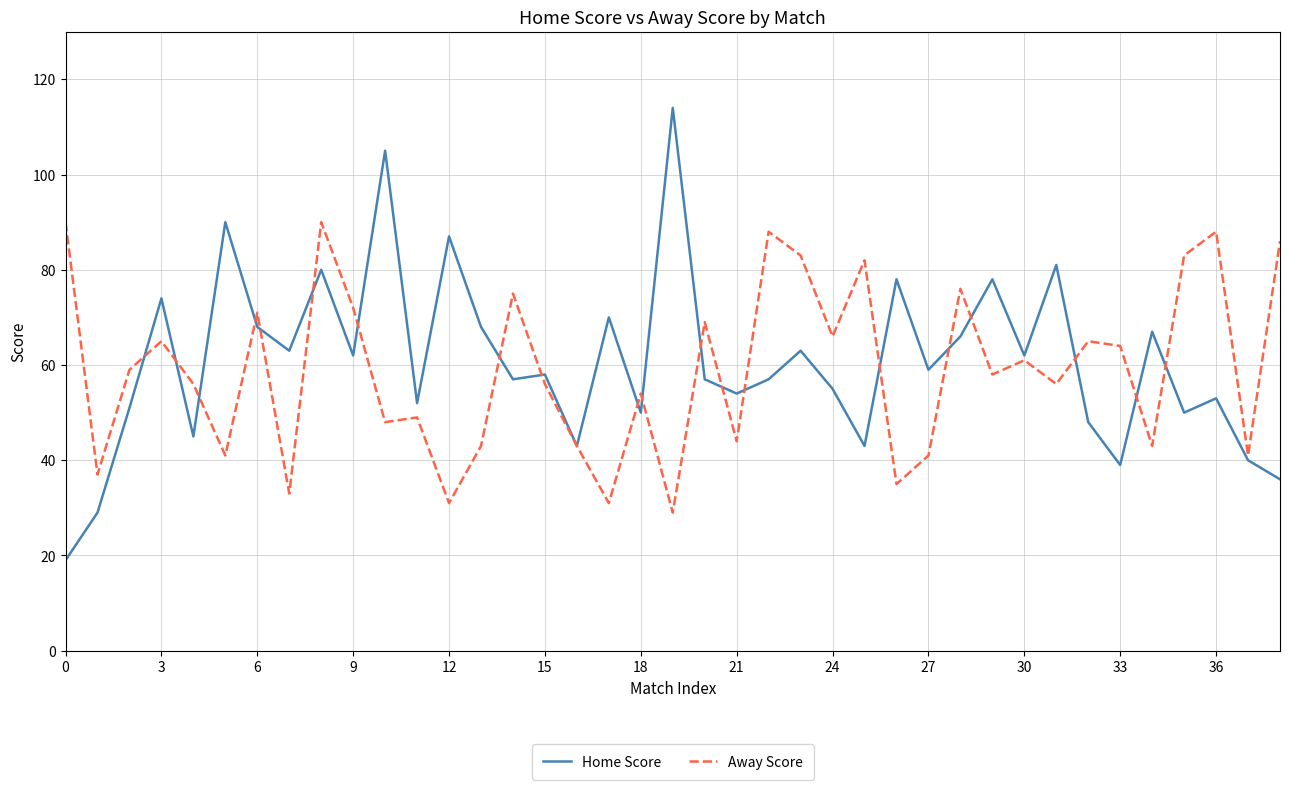

Which series has the largest range (max minus min)?

Home Score